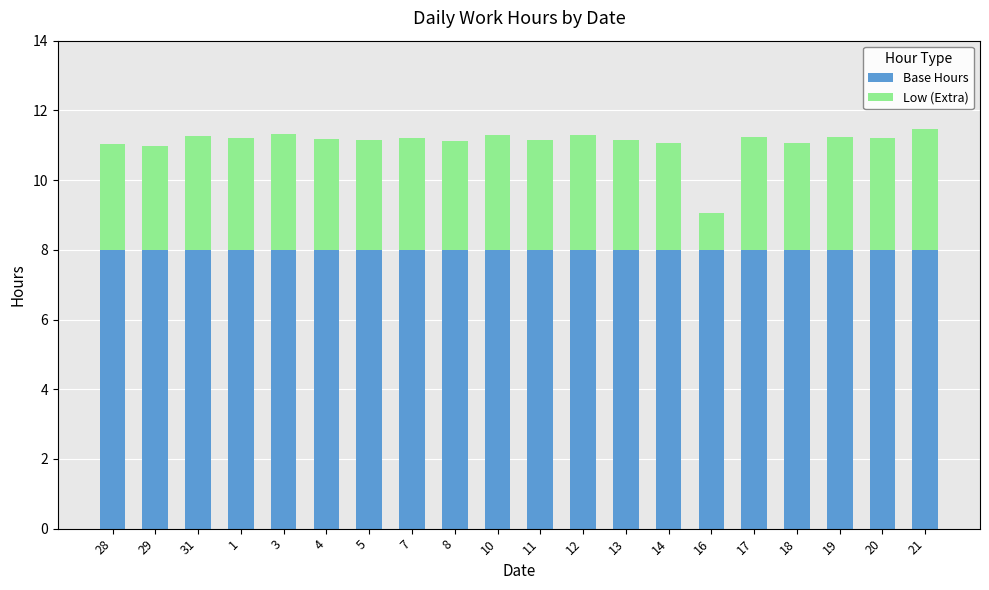

What is the average value of the Base Hours series?

8.0